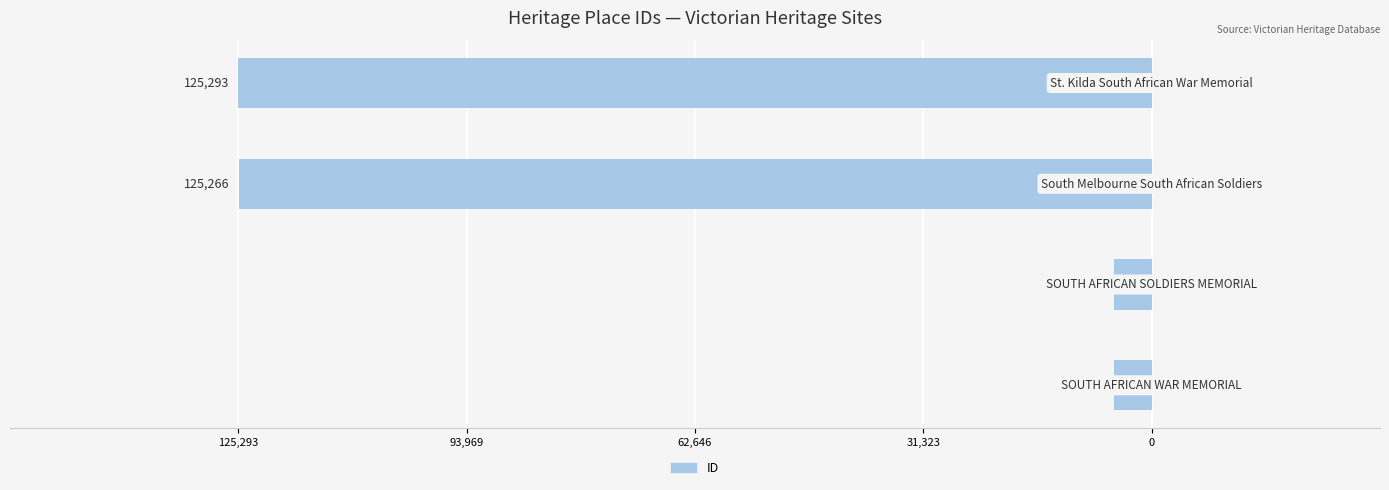

How many data points does each series have?

4